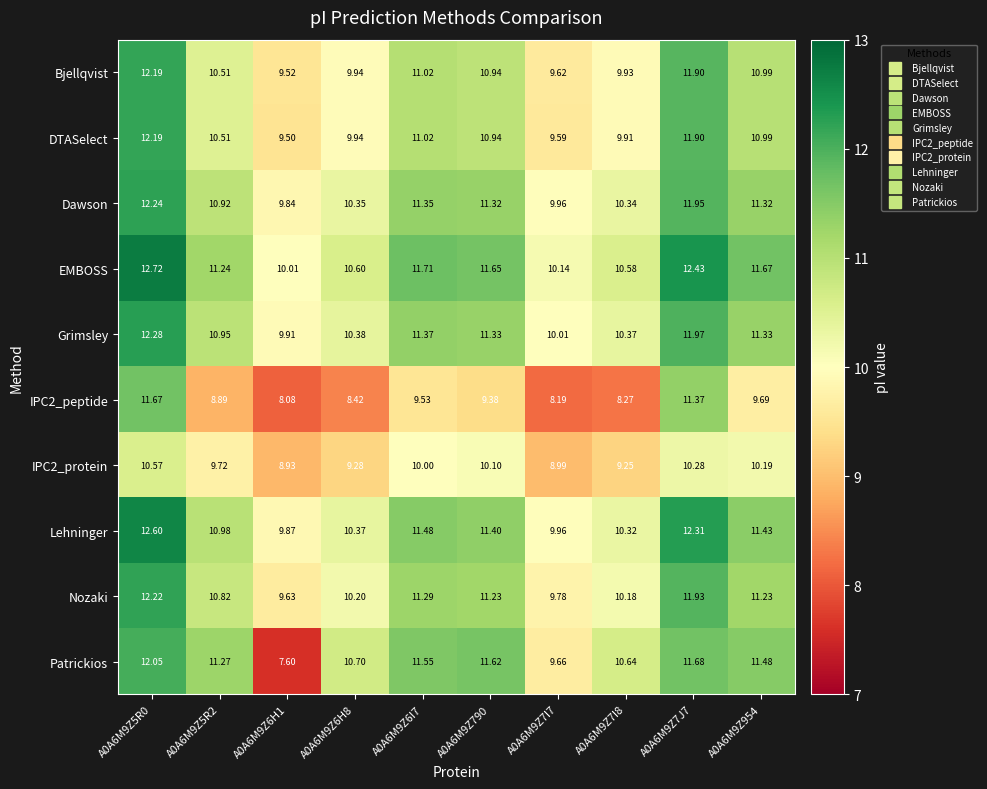

Which series has the largest range (max minus min)?

Patrickios